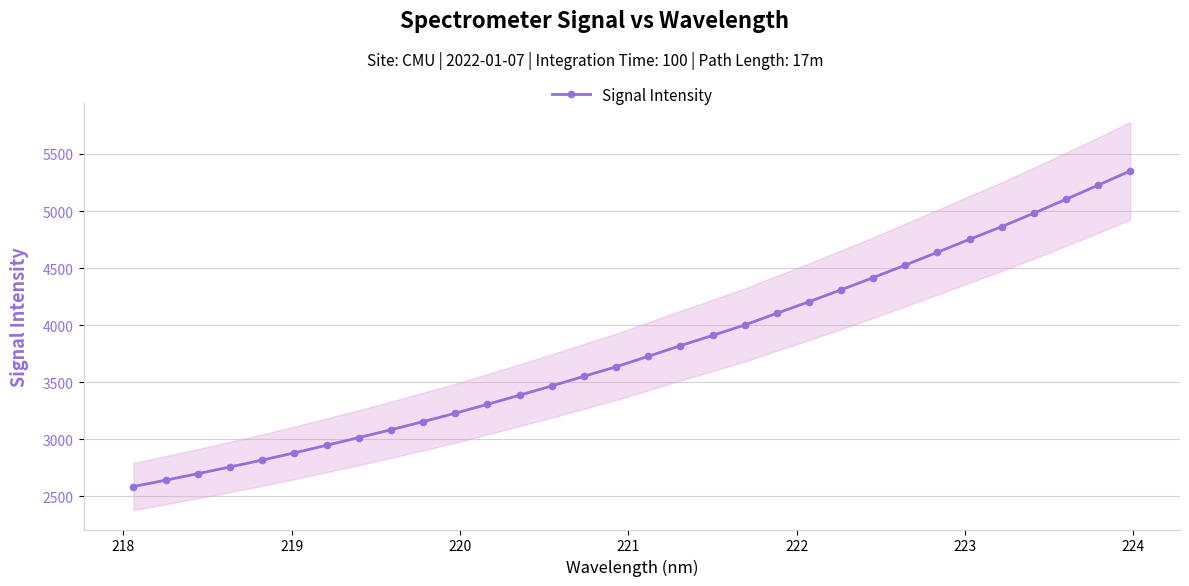

Count the number of values greater than 3726.

16